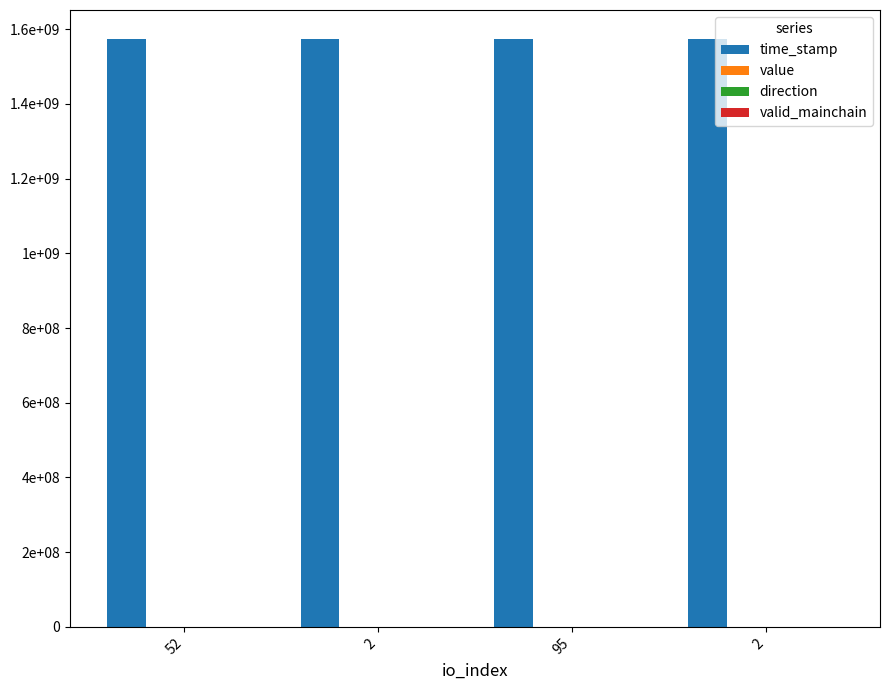

Does the chart contain any negative values?

Yes